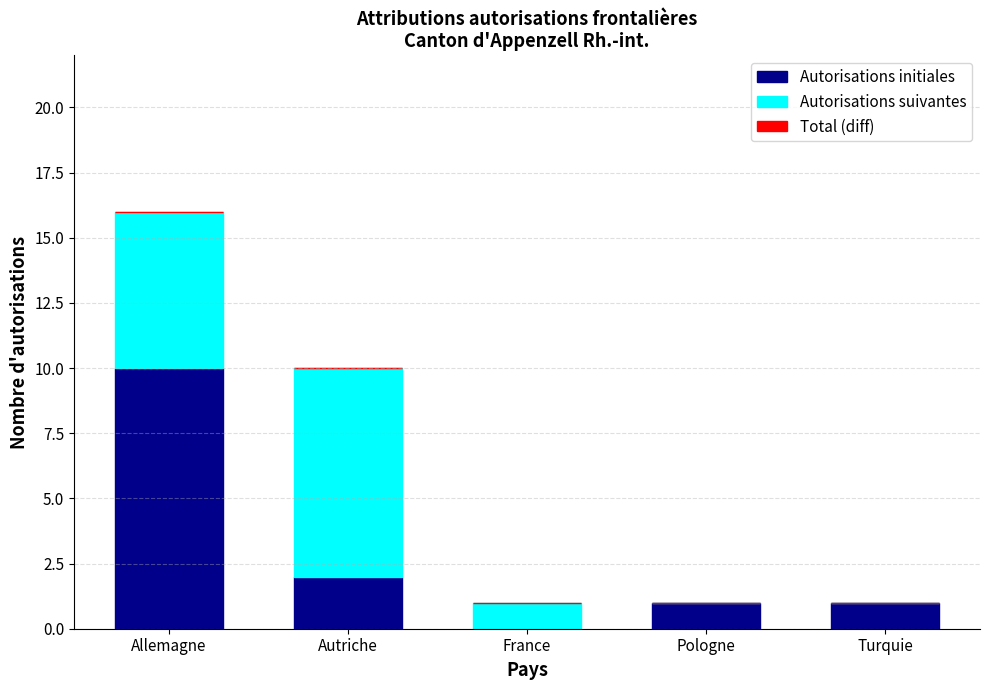

Reading right to left, transcribe the values for Autorisations initiales.

Turquie=1	Pologne=1	France=0	Autriche=2	Allemagne=10